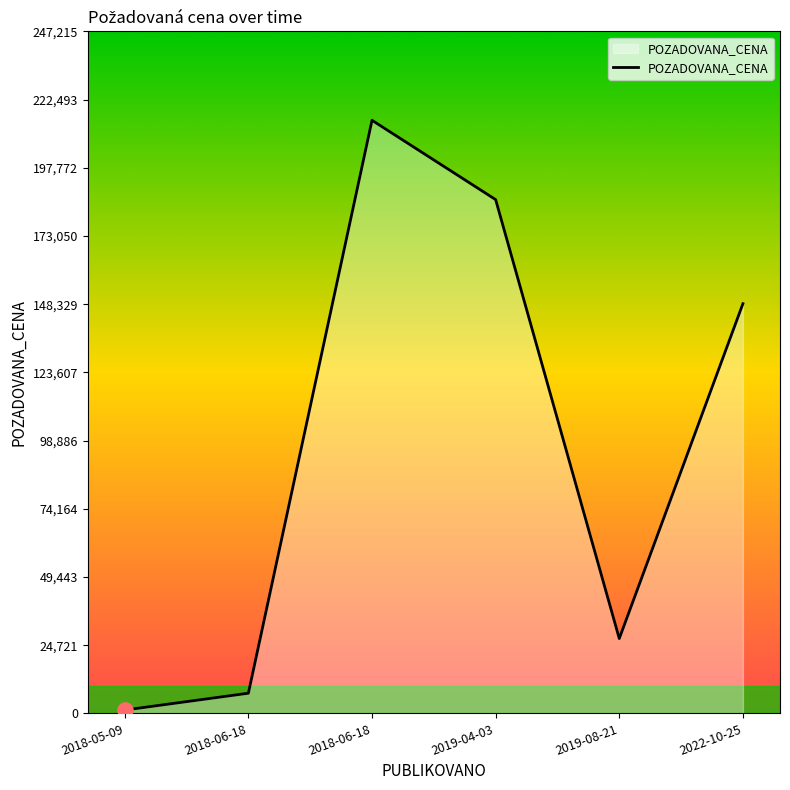

What is the ratio of the value at 2019-04-03 to the value at 2019-08-21?

6.9